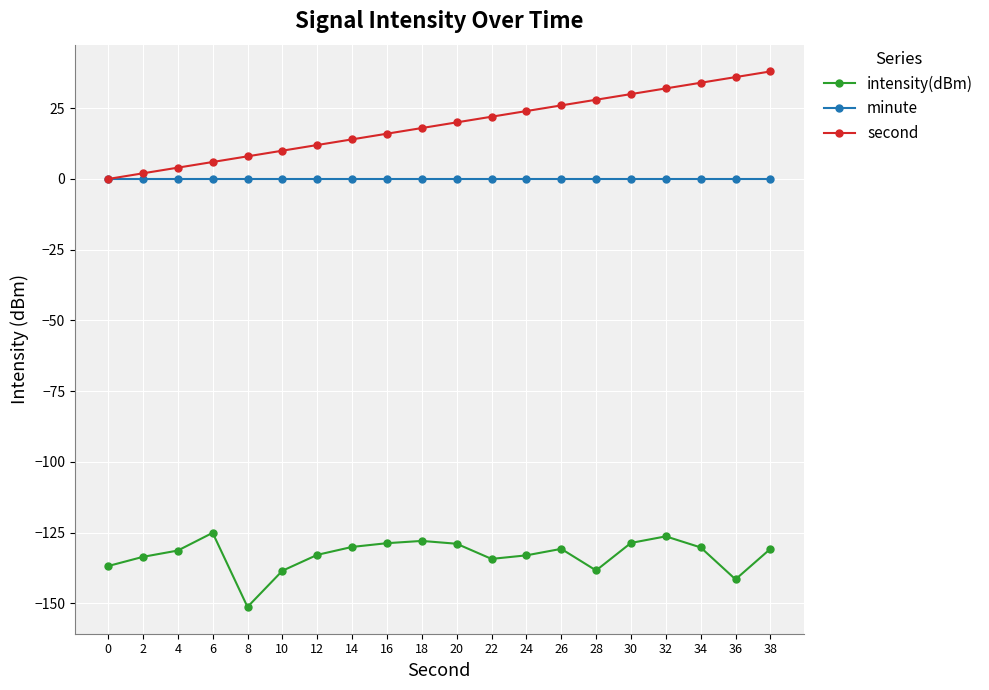

Between 10 and 36, which series saw the biggest shift?

second